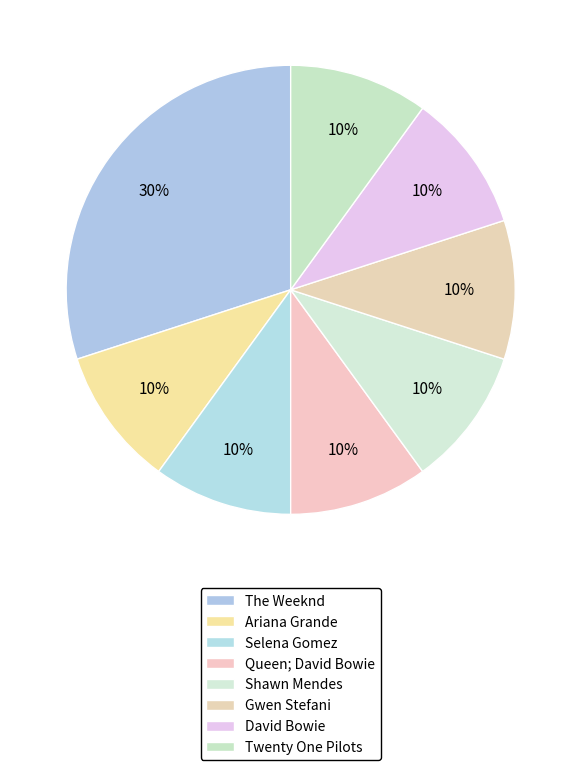

Rank the categories by value from lowest to highest.

Ariana Grande, Selena Gomez, Queen; David Bowie, Shawn Mendes, Gwen Stefani, David Bowie, Twenty One Pilots, The Weeknd